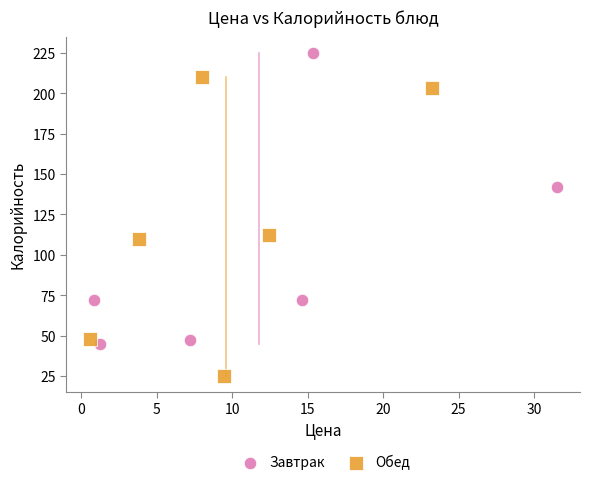

What are all the series names shown in the legend?

Завтрак, Обед